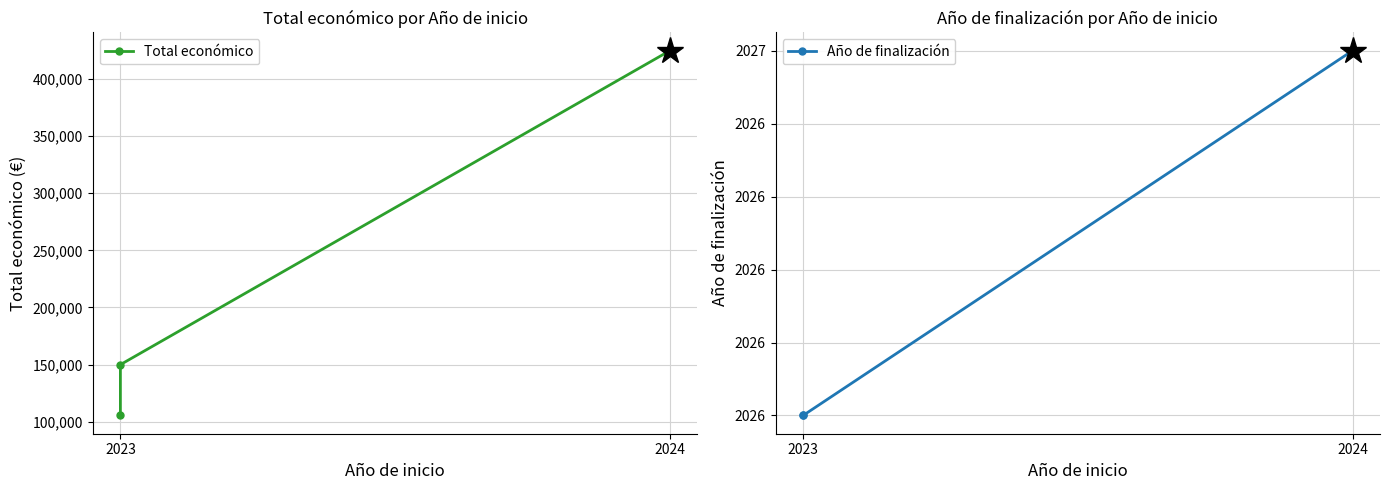

What is the difference between the highest and lowest values at 2023?

103490